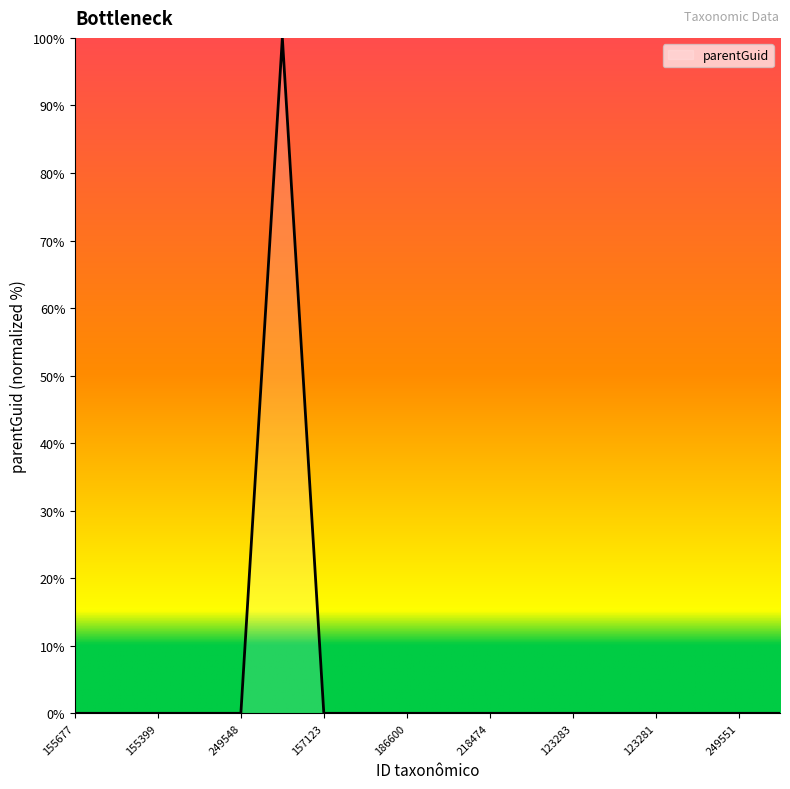

What is the difference between the maximum and minimum values?

100